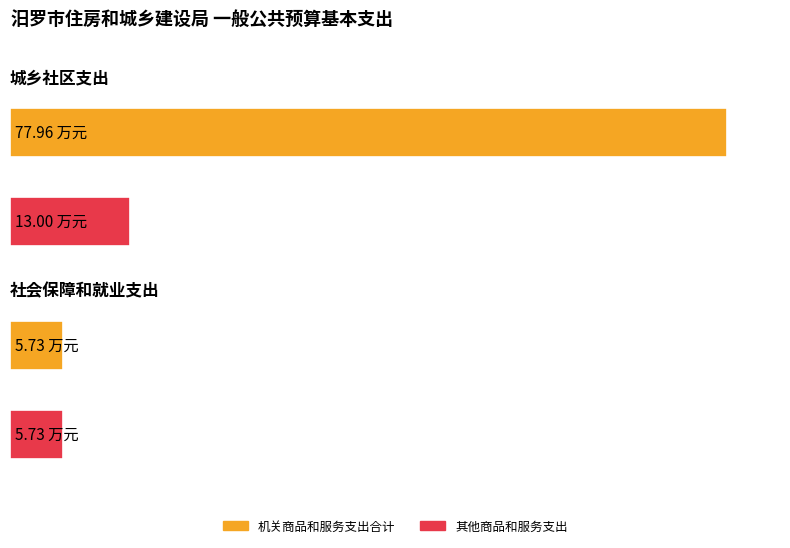

What is the minimum value shown in the chart?

5.7